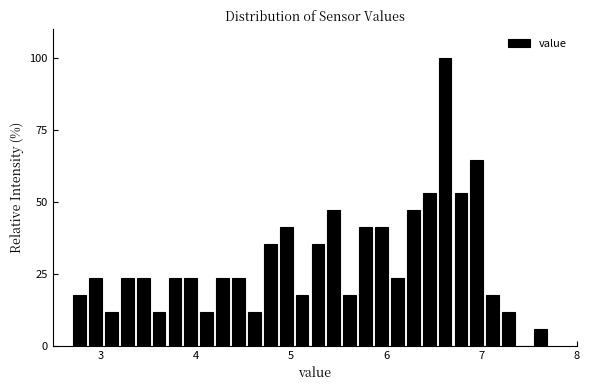

Read against the x-axis, roughly where is the centre of the tallest bar?

6.6